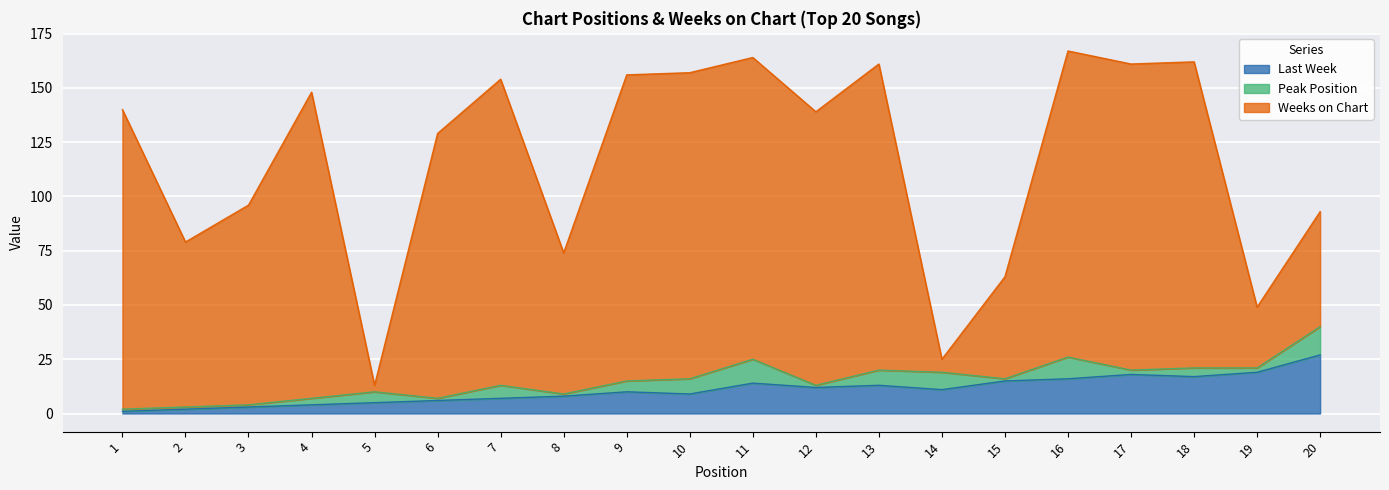

How many lines are shown in the chart?

3